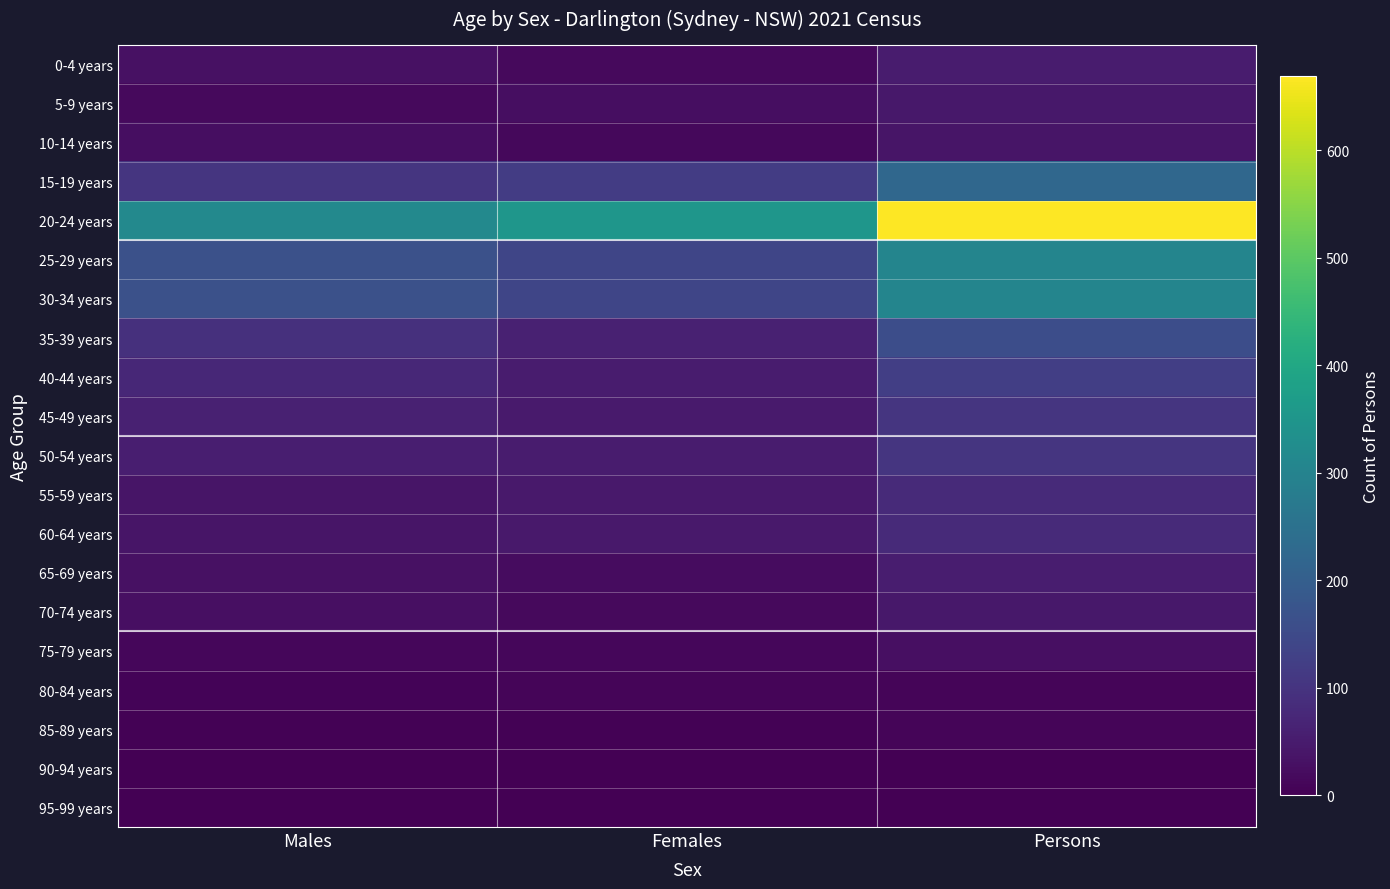

At which category is the sum across all series the highest?

Persons